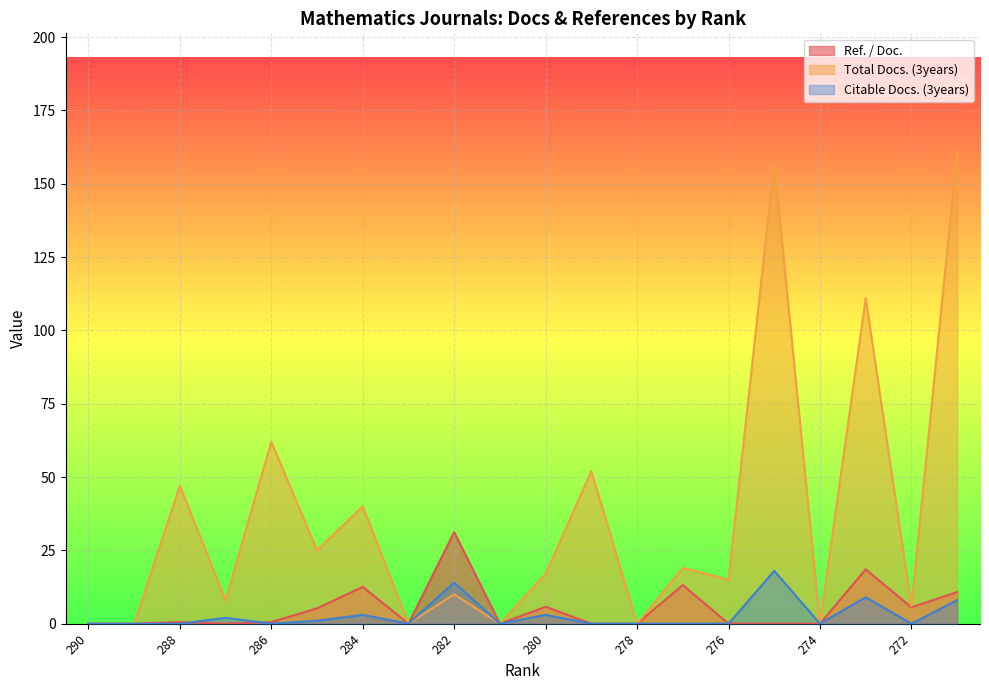

Reading left to right, what are all the values shown in this chart?

Ref. / Doc.: 0.0	0.0	0.6	0.0	0.6	5.2	12.5	0.0	31.2	0.0	5.8	0.0	0.0	13.2	0.0	0.0	0.0	18.5	5.6	10.8
Total Docs. (3years): 0.0	0.0	47.0	8.0	62.0	25.0	40.0	0.0	10.0	0.0	17.0	52.0	0.0	19.0	15.0	157.0	0.0	111.0	6.0	161.0
Citable Docs. (3years): 0.0	0.0	0.0	2.0	0.0	1.0	3.0	0.0	14.0	0.0	3.0	0.0	0.0	0.0	0.0	18.0	0.0	9.0	0.0	8.0